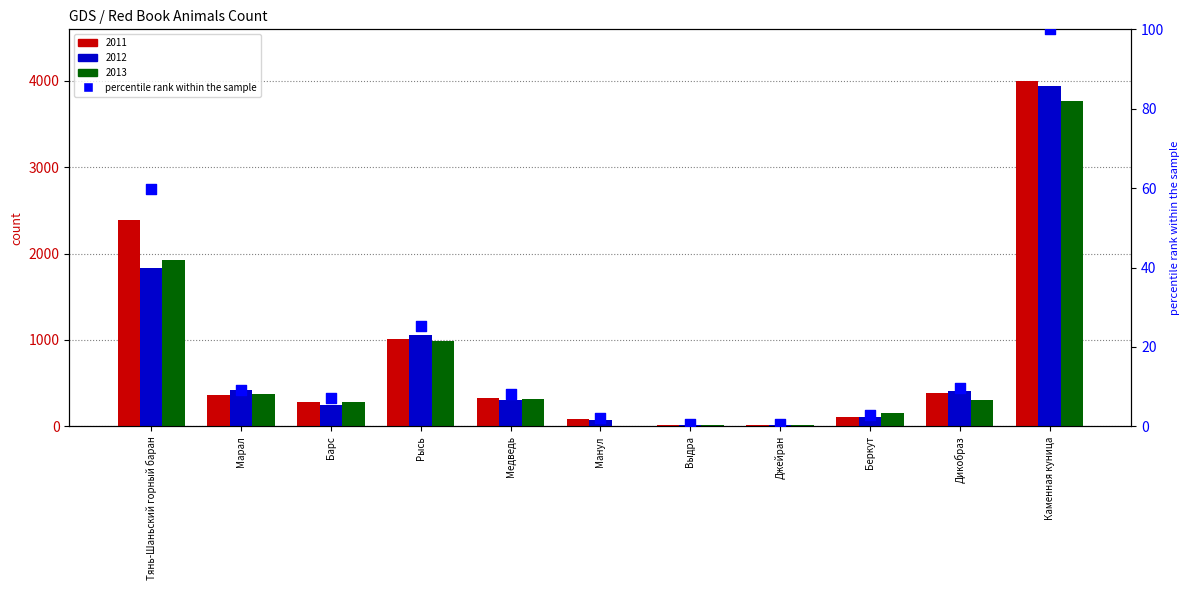

Which has a higher value, Джейран or Медведь?

Медведь